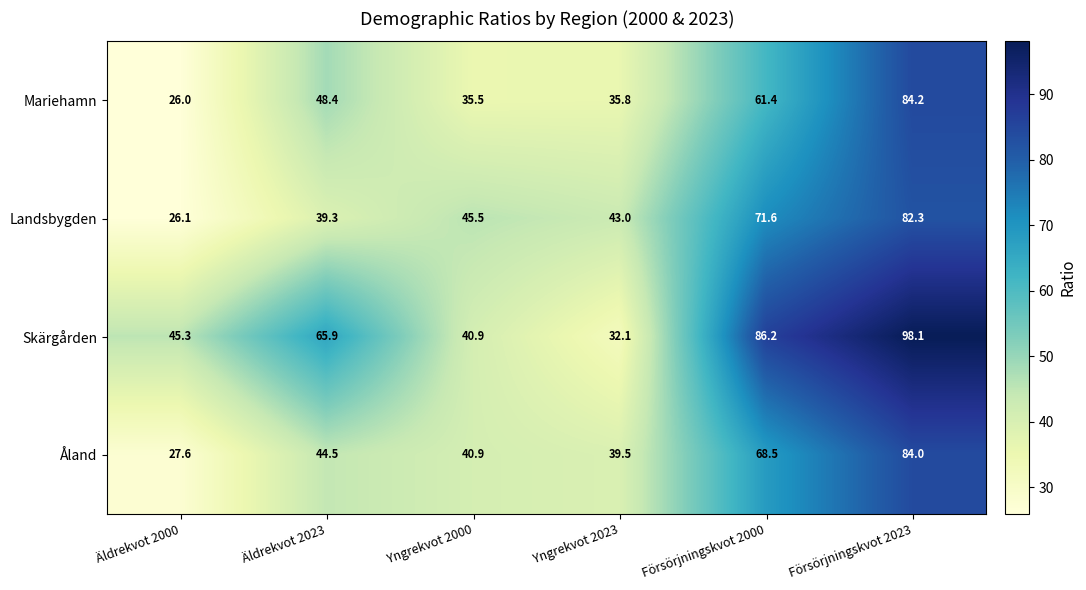

Reading left to right, list all the values displayed in this chart.

Mariehamn: Äldrekvot 2000=26.0	Äldrekvot 2023=48.4	Yngrekvot 2000=35.5	Yngrekvot 2023=35.8	Försörjningskvot 2000=61.4	Försörjningskvot 2023=84.2
Landsbygden: Äldrekvot 2000=26.1	Äldrekvot 2023=39.3	Yngrekvot 2000=45.5	Yngrekvot 2023=43.0	Försörjningskvot 2000=71.6	Försörjningskvot 2023=82.3
Skärgården: Äldrekvot 2000=45.3	Äldrekvot 2023=65.9	Yngrekvot 2000=40.9	Yngrekvot 2023=32.1	Försörjningskvot 2000=86.2	Försörjningskvot 2023=98.1
Åland: Äldrekvot 2000=27.6	Äldrekvot 2023=44.5	Yngrekvot 2000=40.9	Yngrekvot 2023=39.5	Försörjningskvot 2000=68.5	Försörjningskvot 2023=84.0